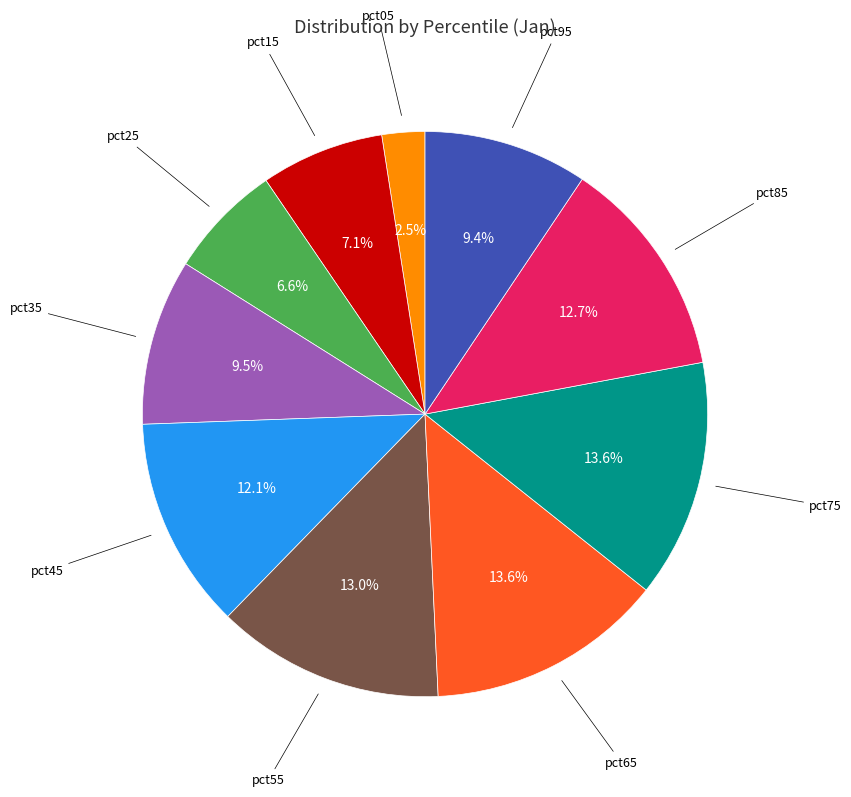

To the nearest percent, what is the average slice percentage?

10%